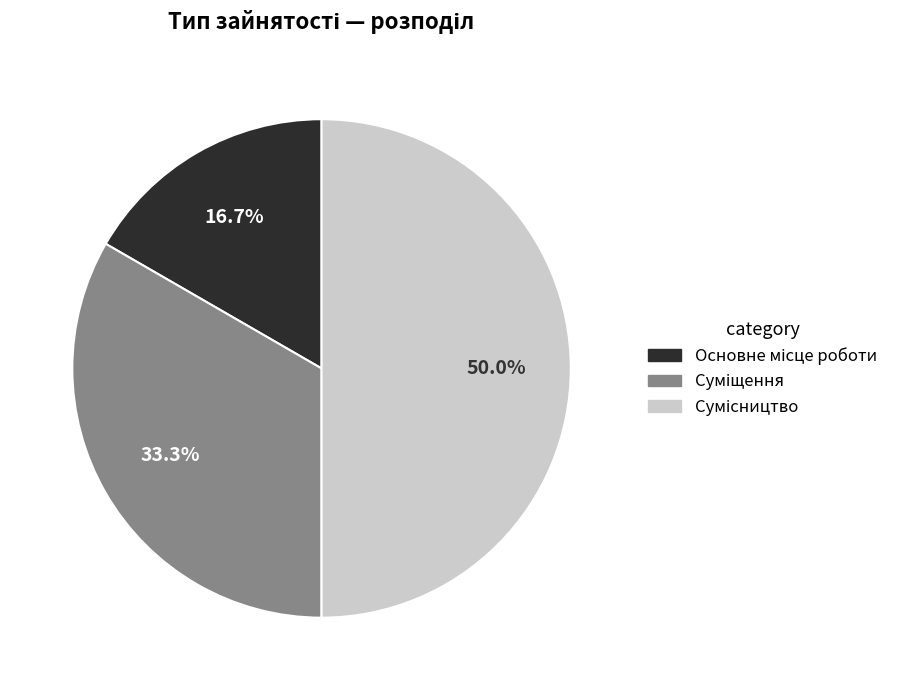

To the nearest percent, what is the combined percentage of Сумісництво and Суміщення?

83%